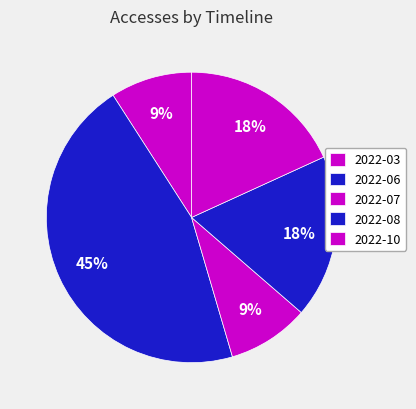

How many slices are in this pie chart?

5